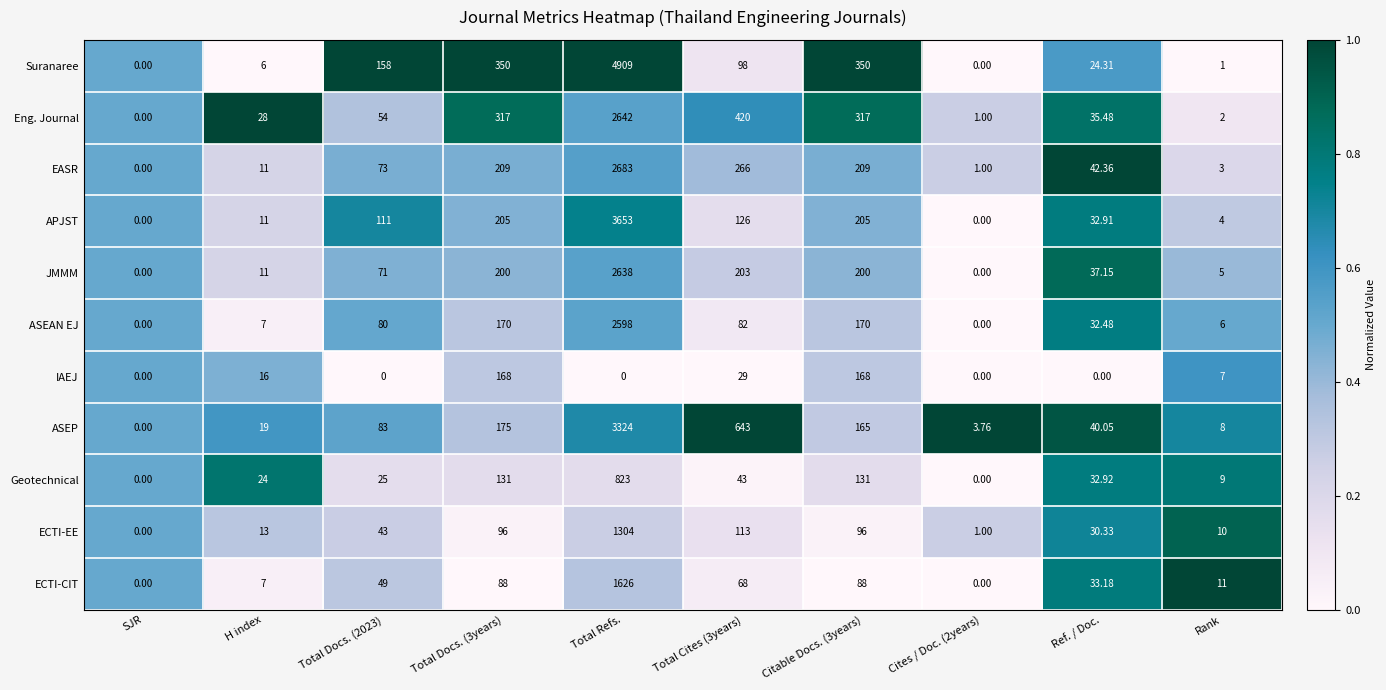

Which series has the widest spread of values?

Suranaree